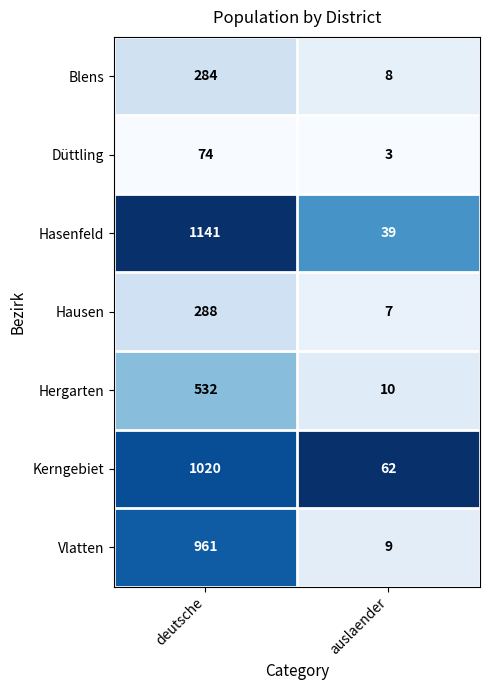

Which series has the largest range (max minus min)?

Hasenfeld